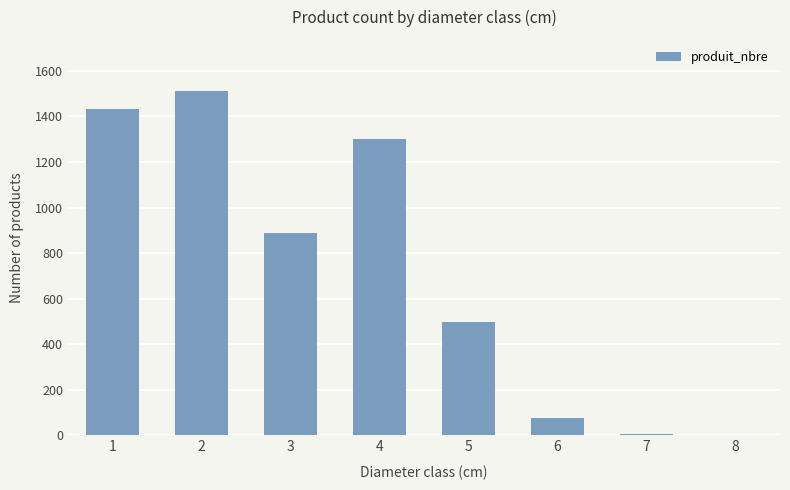

What is the ratio of the value at 2 to the value at 6?

19.9